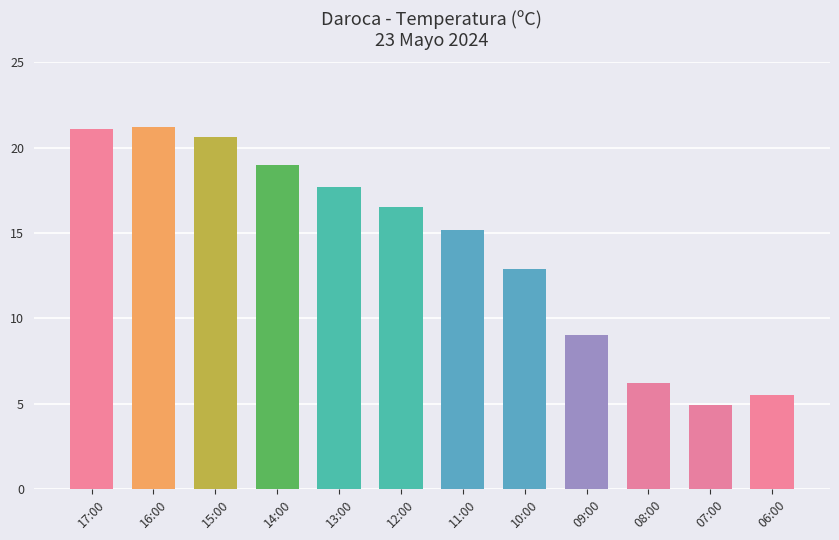

What is the change in value from 17:00 to 10:00?

-8.2